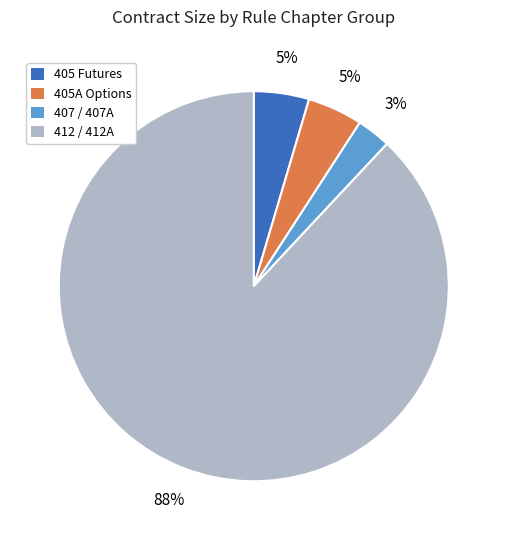

To the nearest percent, what is the average slice percentage?

25%